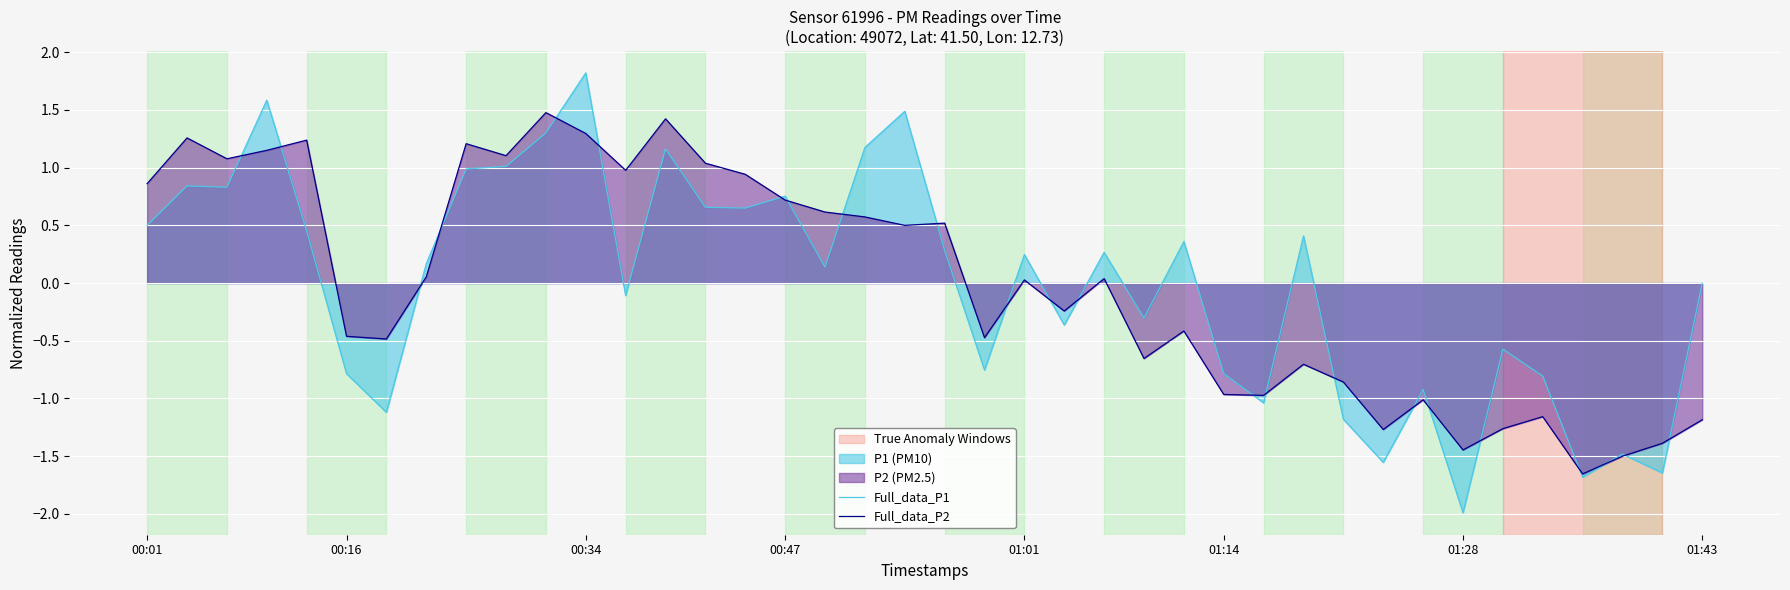

In Full_data_P1, how many points are higher than both neighbors (excluding endpoints)?

13